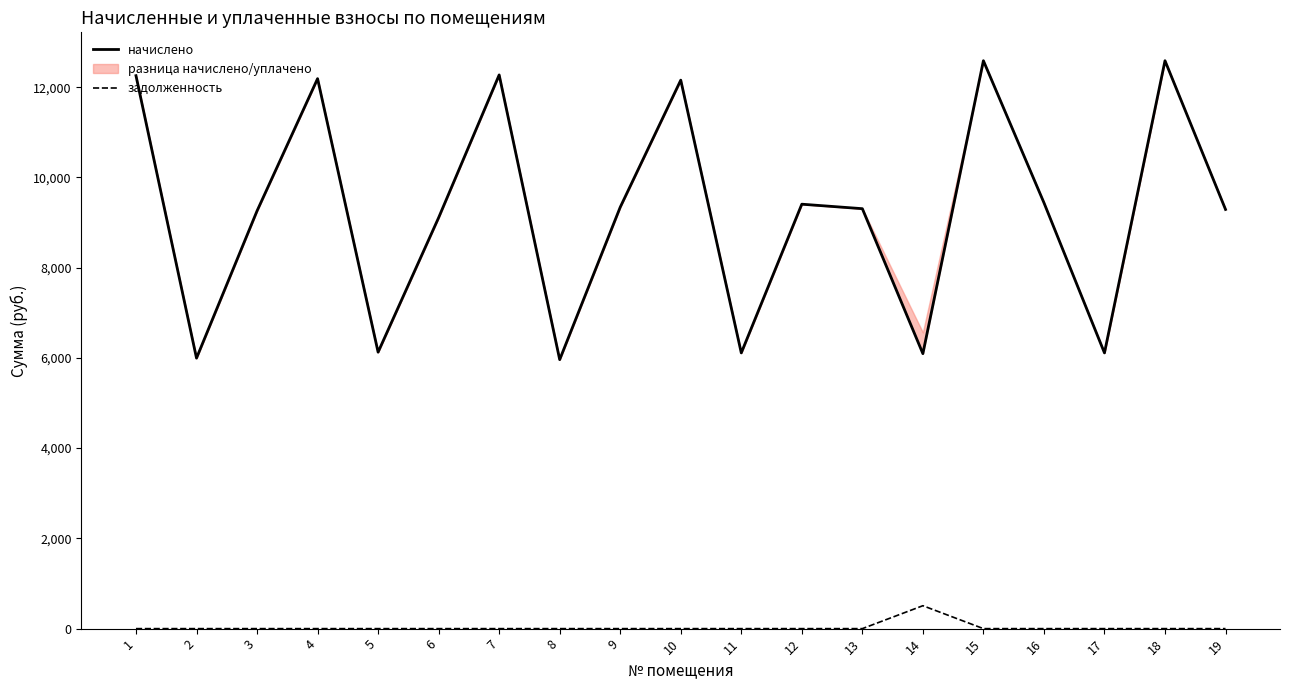

At which label does начислено first exceed 9306?

1